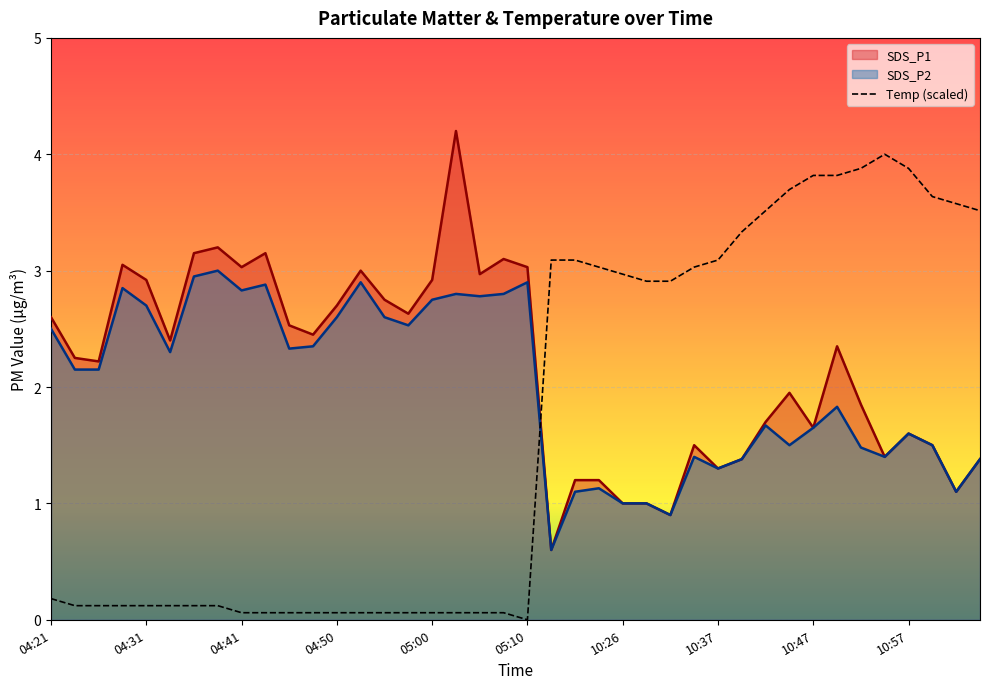

List the series in order of their peak value, lowest first.

SDS_P2, Temp (scaled), SDS_P1